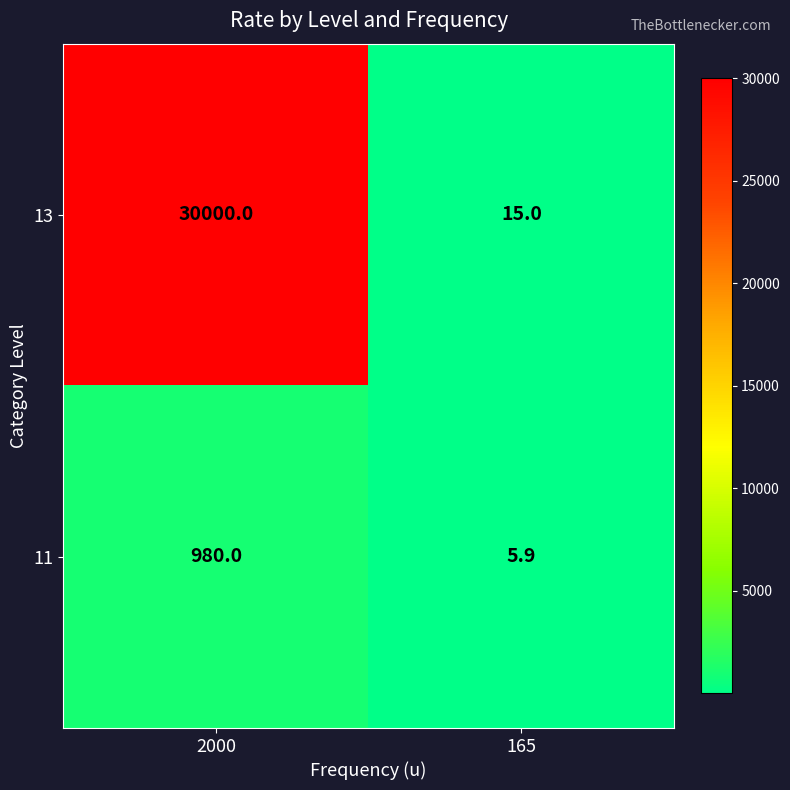

Which label corresponds to the smallest value in the chart?

165